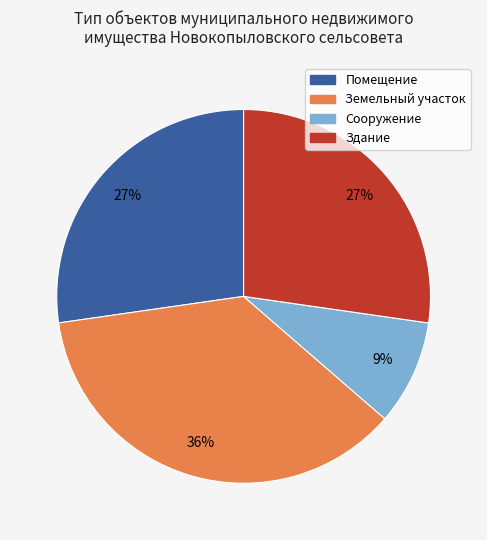

Is Помещение the majority of the pie?

No